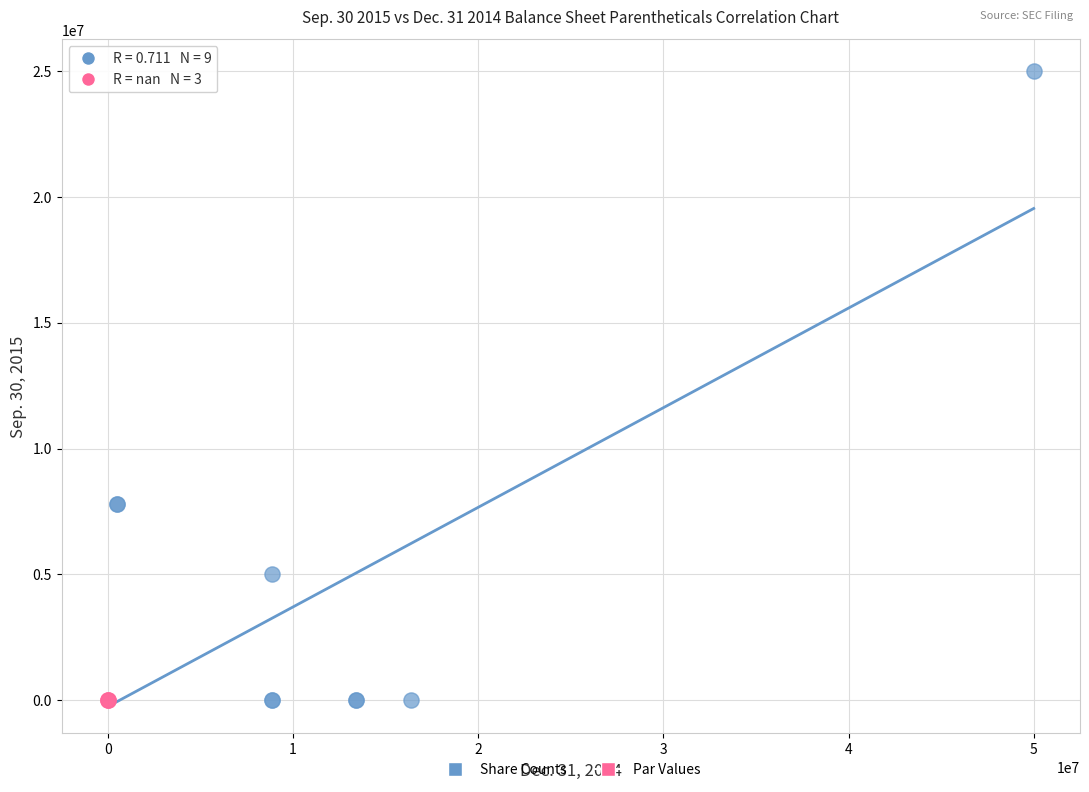

Which series reaches the maximum Y coordinate?

Share Counts